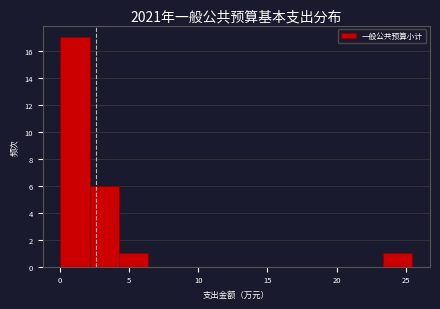

Reading left to right, transcribe this chart: for each bar, give the range it covers on the x-axis and its height. Neither the bar edges nor the heights are printed on the chart, so give them approximately, as read against the axes.

0.0 to 2.0: 17
2.0 to 4.5: 6
4.5 to 6.5: 1
6.5 to 8.5: 0
8.5 to 10.5: 0
10.5 to 13.0: 0
13.0 to 15.0: 0
15.0 to 17.0: 0
17.0 to 19.0: 0
19.0 to 21.0: 0
21.0 to 23.5: 0
23.5 to 25.5: 1